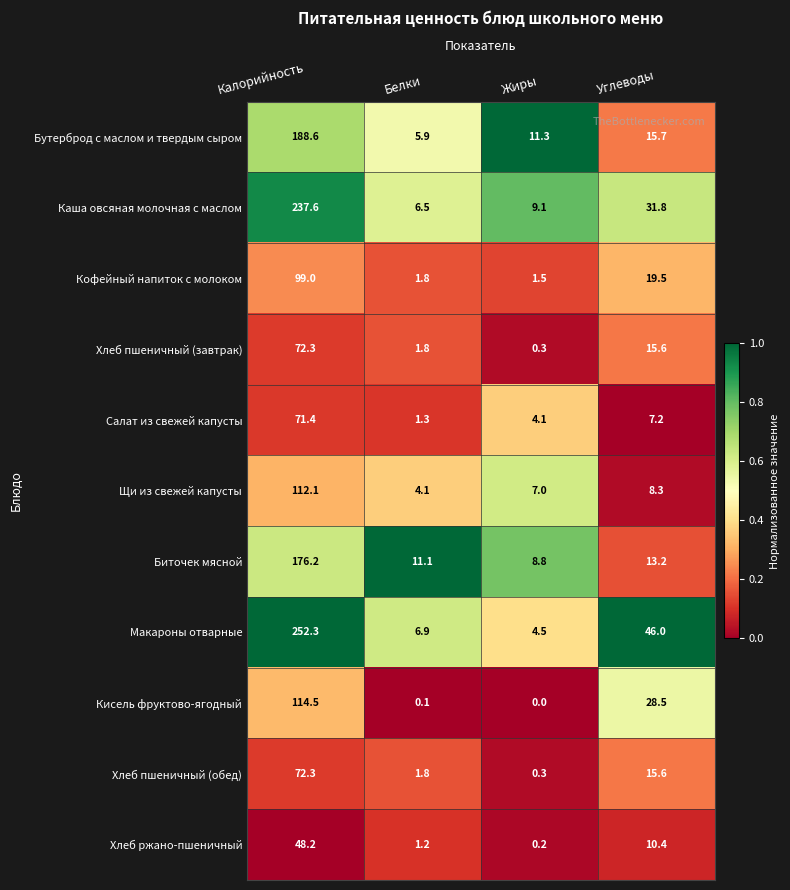

Where is Бутерброд с маслом и твердым сыром nearest to the value 97?

Углеводы